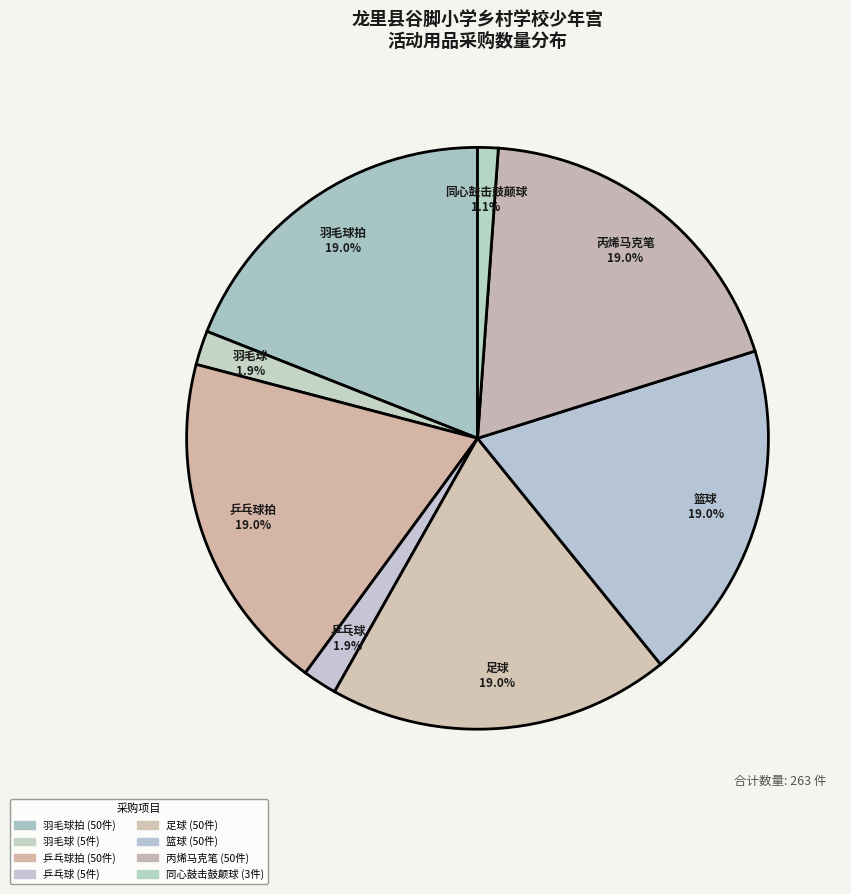

Between 羽毛球拍 and 羽毛球, which is larger?

羽毛球拍